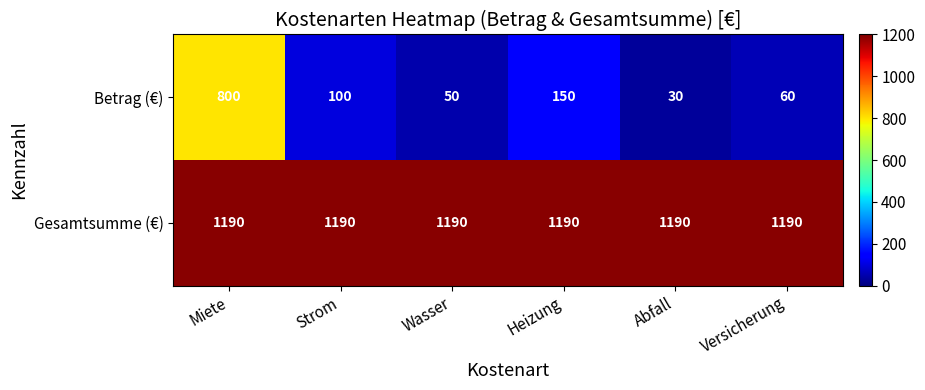

Rank the series by their maximum value, from lowest to highest.

Betrag (€), Gesamtsumme (€)